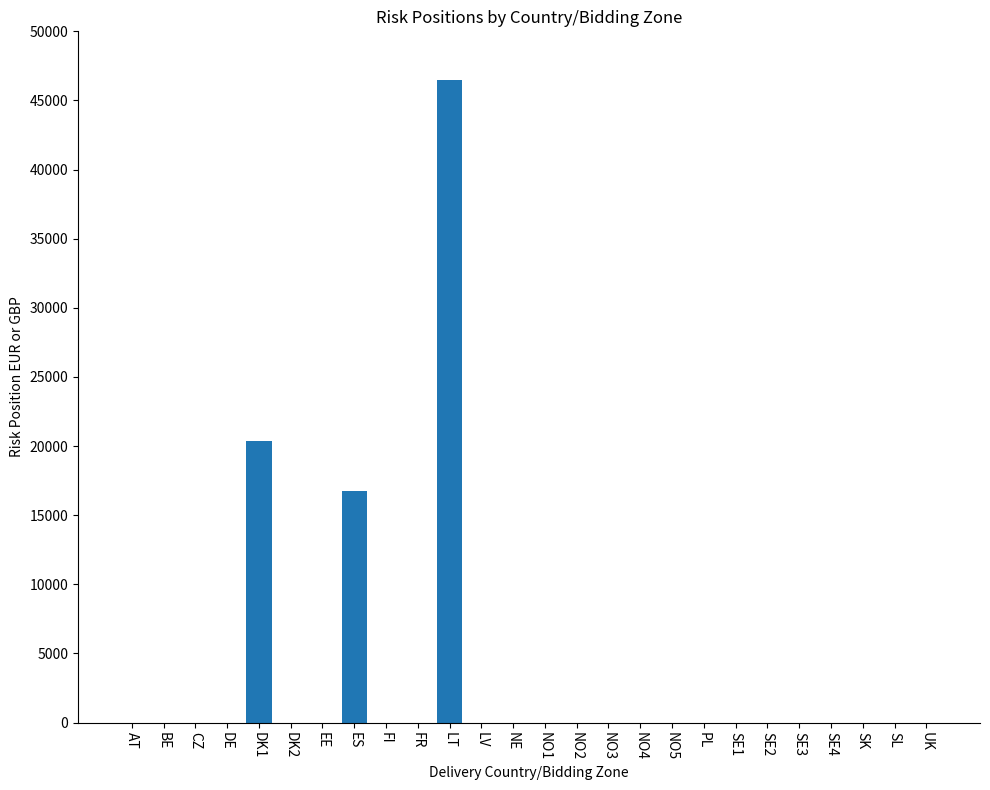

Does the chart contain stacked bars?

No